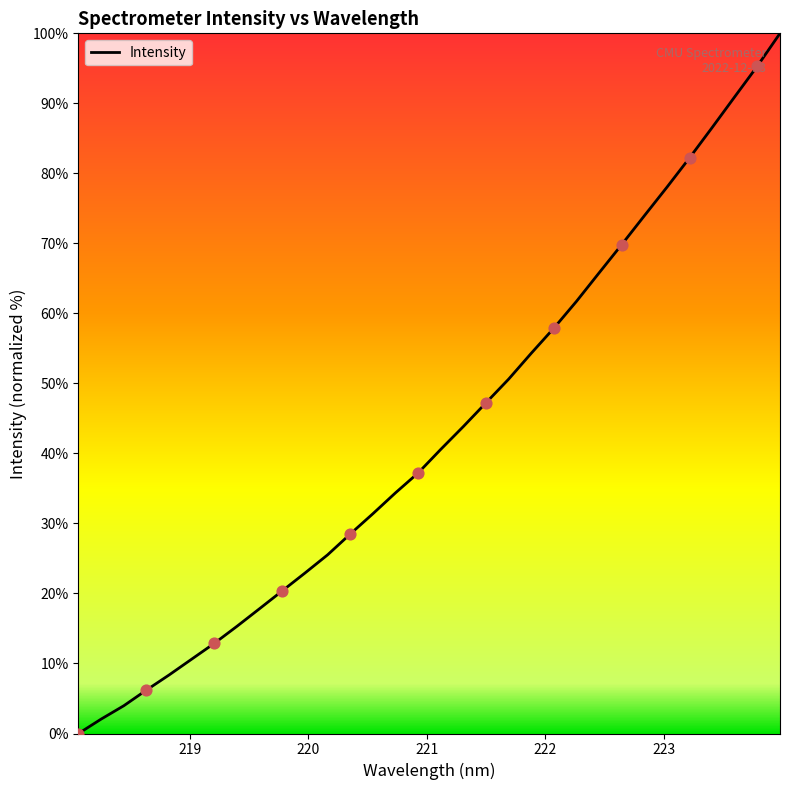

What is the greatest value displayed?

100.0